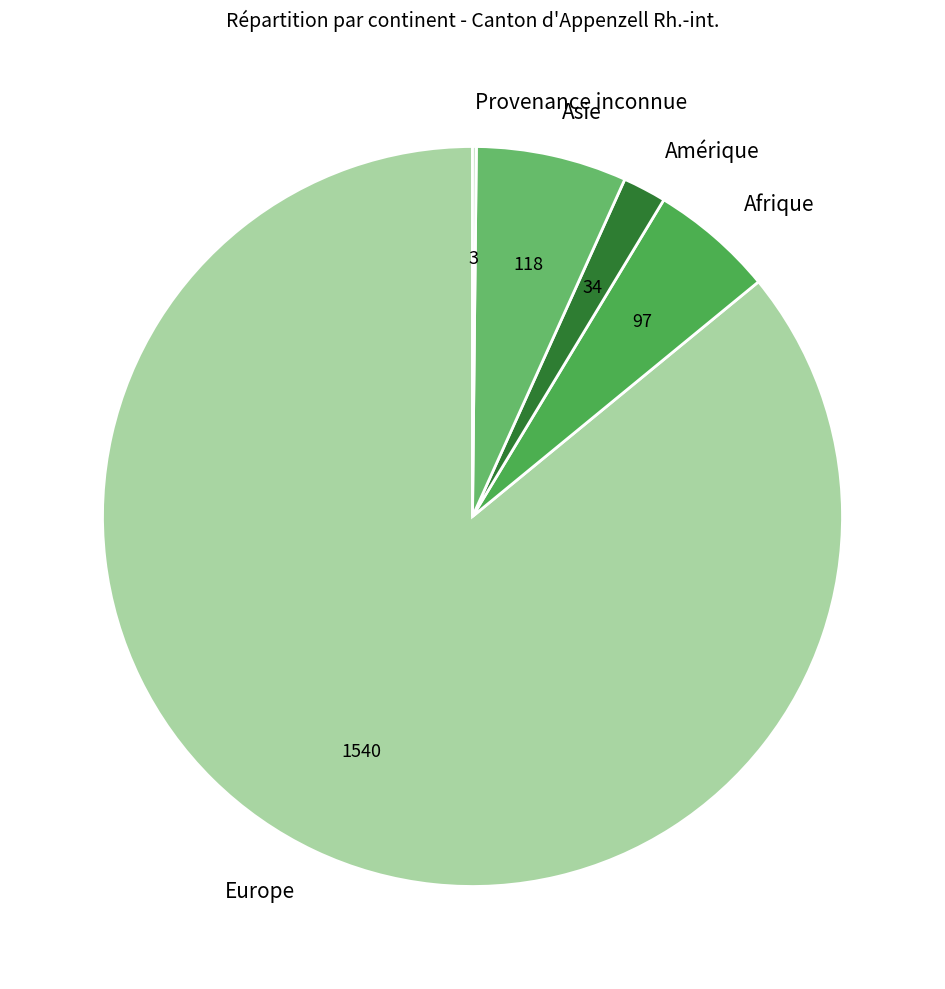

What is the ratio of the value at Afrique to the value at Amérique?

2.9